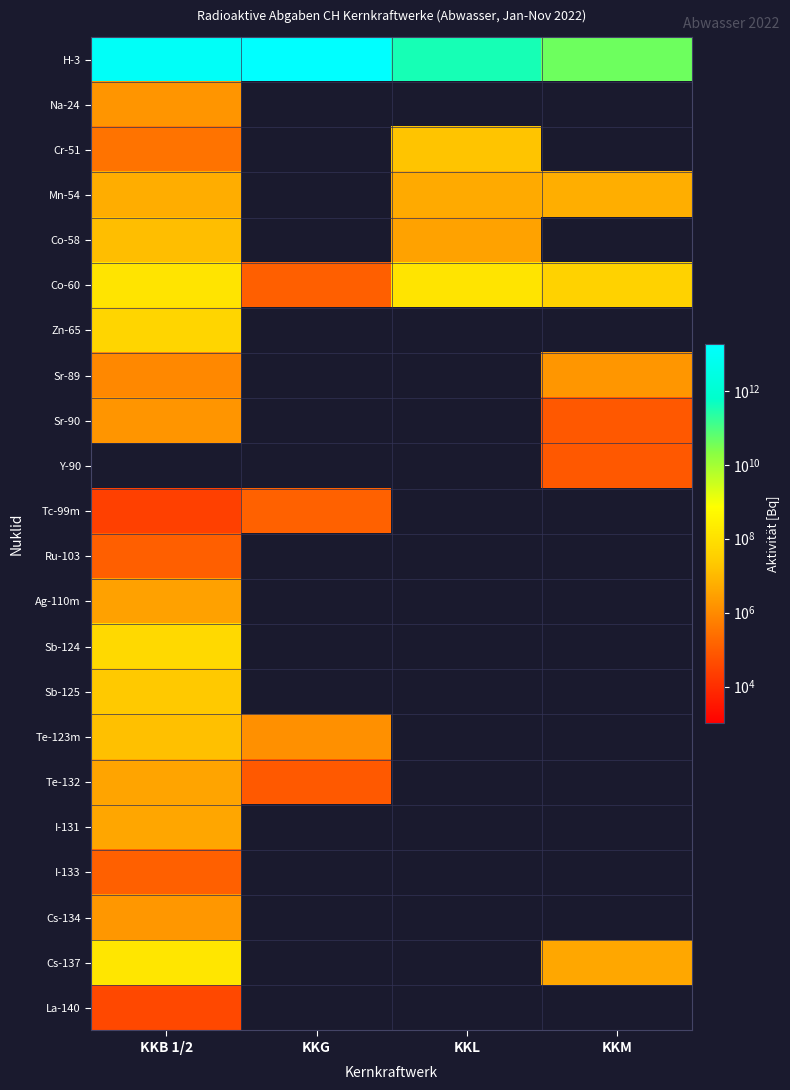

Count the number of categories in the chart.

4